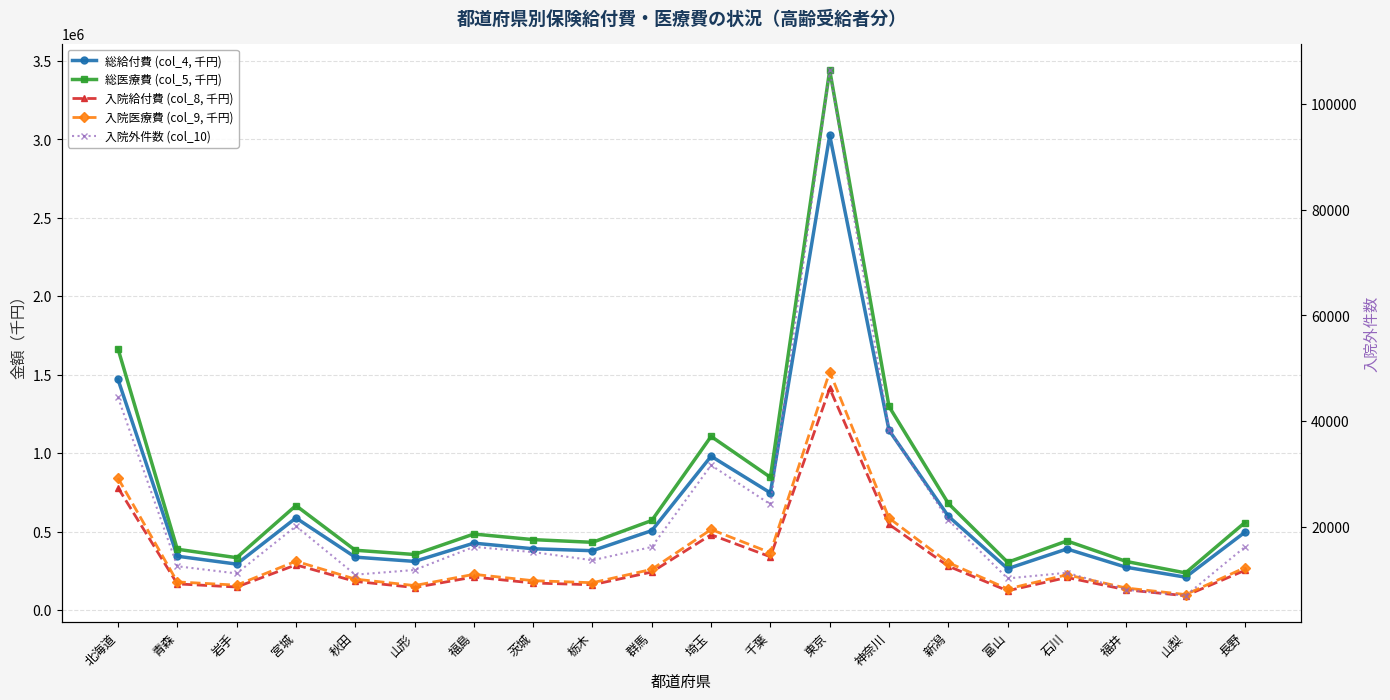

Between 福島 and 栃木, which is larger?

福島